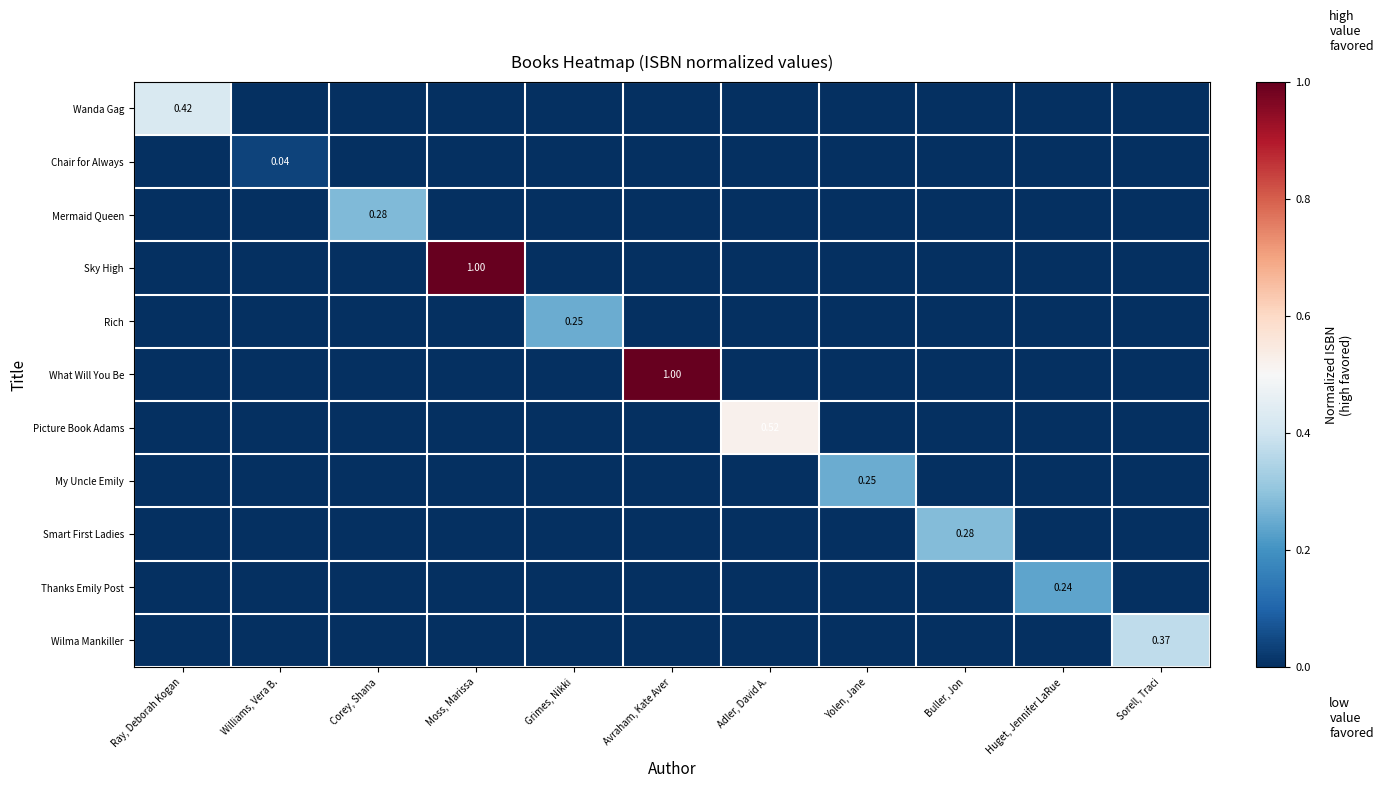

What is the maximum value shown in the chart?

1.0